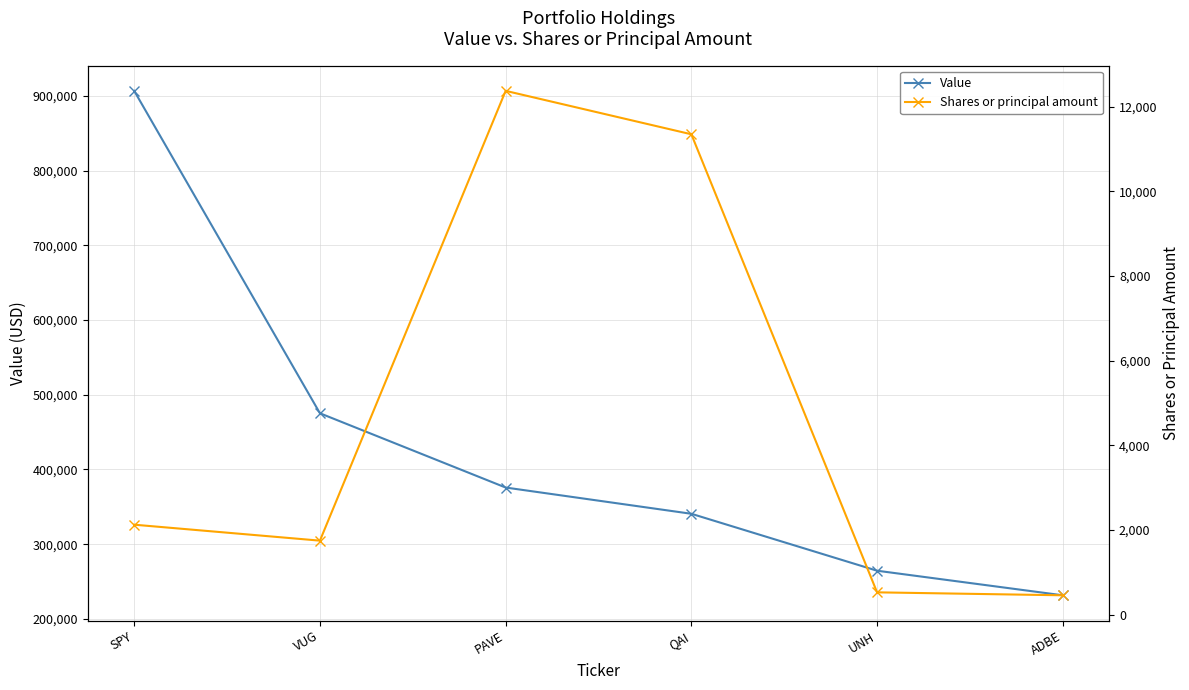

Reading right to left, what are all the values shown in this chart?

Value: ADBE=231495	UNH=264418	QAI=340654	PAVE=375801	VUG=475252	SPY=906951
Shares or principal amount: ADBE=454	UNH=524	QAI=11344	PAVE=12370	VUG=1745	SPY=2122